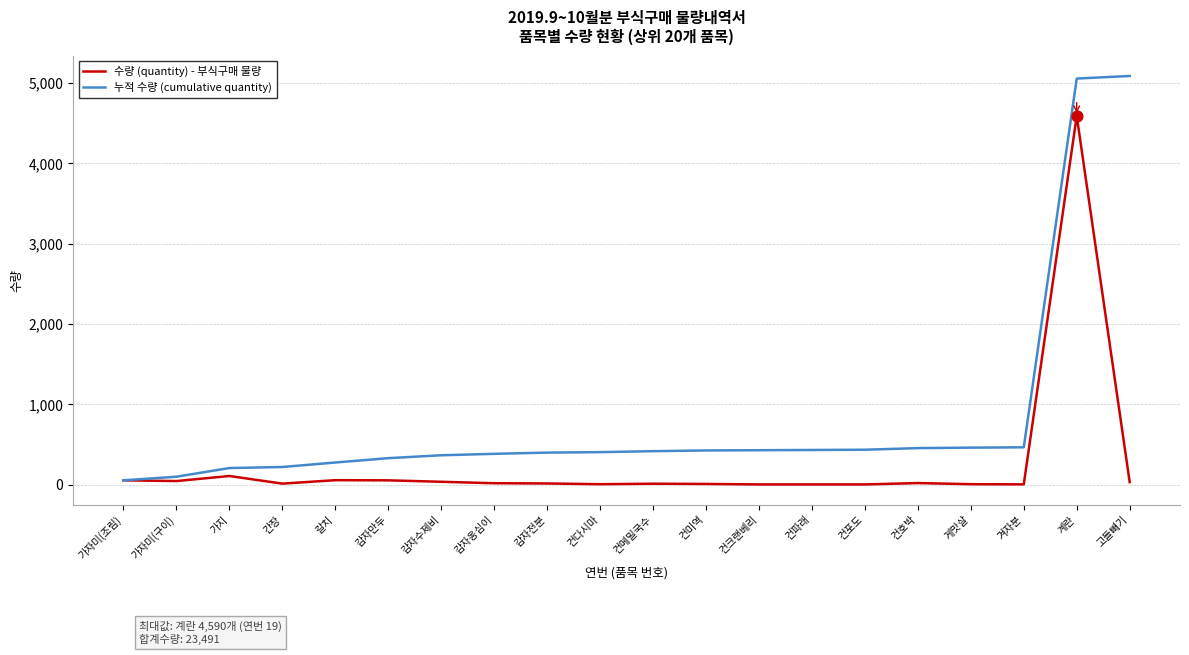

At which category is the sum across all series the highest?

계란